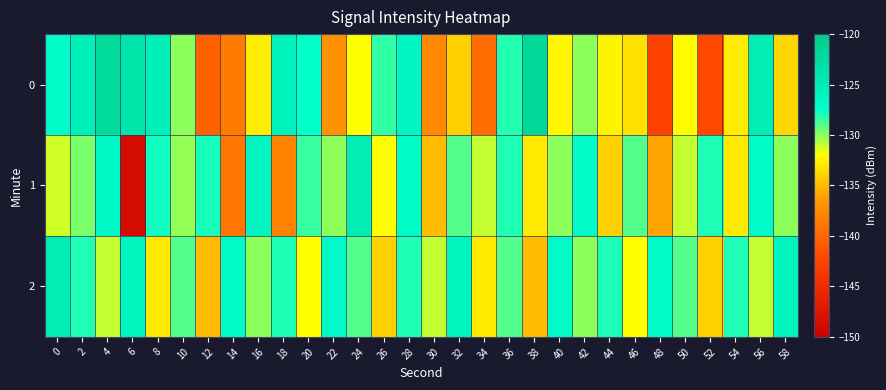

Reading right to left, extract all data points from this chart.

0: 58=-133.8	56=-125.0	54=-132.9	52=-142.2	50=-132.1	48=-142.6	46=-133.2	44=-132.5	42=-130.1	40=-132.4	38=-122.1	36=-128.2	34=-139.6	32=-134.1	30=-137.7	28=-126.3	26=-128.4	24=-132.0	22=-137.0	20=-127.6	18=-125.7	16=-132.8	14=-138.6	12=-140.4	10=-130.0	8=-125.4	6=-123.8	4=-122.3	2=-125.5	0=-127.0
1: 58=-130.0	56=-127.0	54=-133.0	52=-128.0	50=-131.0	48=-136.0	46=-129.0	44=-134.0	42=-127.0	40=-130.0	38=-133.0	36=-128.0	34=-131.0	32=-129.0	30=-135.0	28=-127.0	26=-132.0	24=-125.0	22=-130.0	20=-128.5	18=-138.1	16=-126.4	14=-138.9	12=-127.9	10=-130.2	8=-127.7	6=-148.6	4=-126.8	2=-129.7	0=-131.2
2: 58=-126.0	56=-131.0	54=-128.0	52=-134.0	50=-129.0	48=-127.0	46=-132.0	44=-128.0	42=-130.0	40=-127.0	38=-135.0	36=-129.0	34=-133.0	32=-126.0	30=-131.0	28=-128.0	26=-134.0	24=-129.0	22=-127.0	20=-132.0	18=-128.0	16=-130.0	14=-127.0	12=-135.0	10=-129.0	8=-133.0	6=-126.0	4=-131.0	2=-128.0	0=-125.0